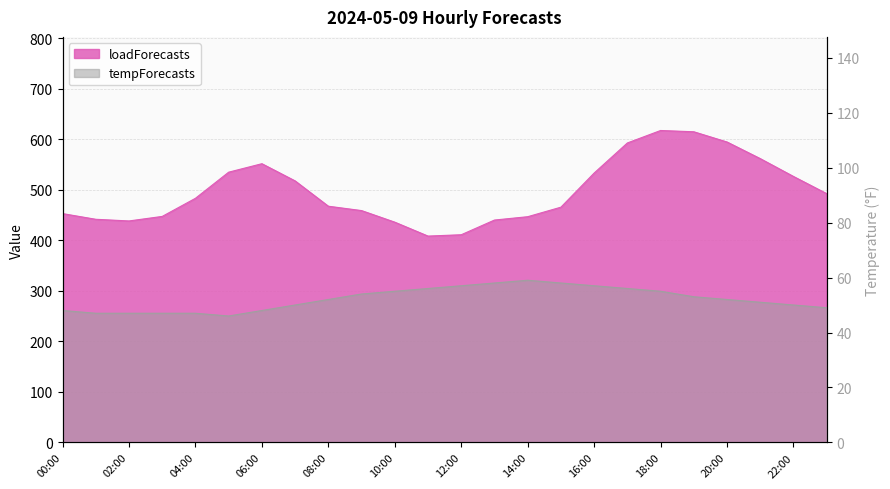

True or false: loadForecasts and tempForecasts cross at least once.

False